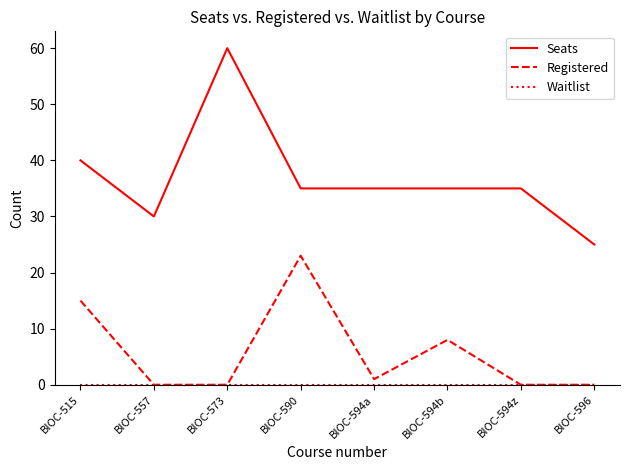

True or false: Seats and Registered intersect in this chart.

False